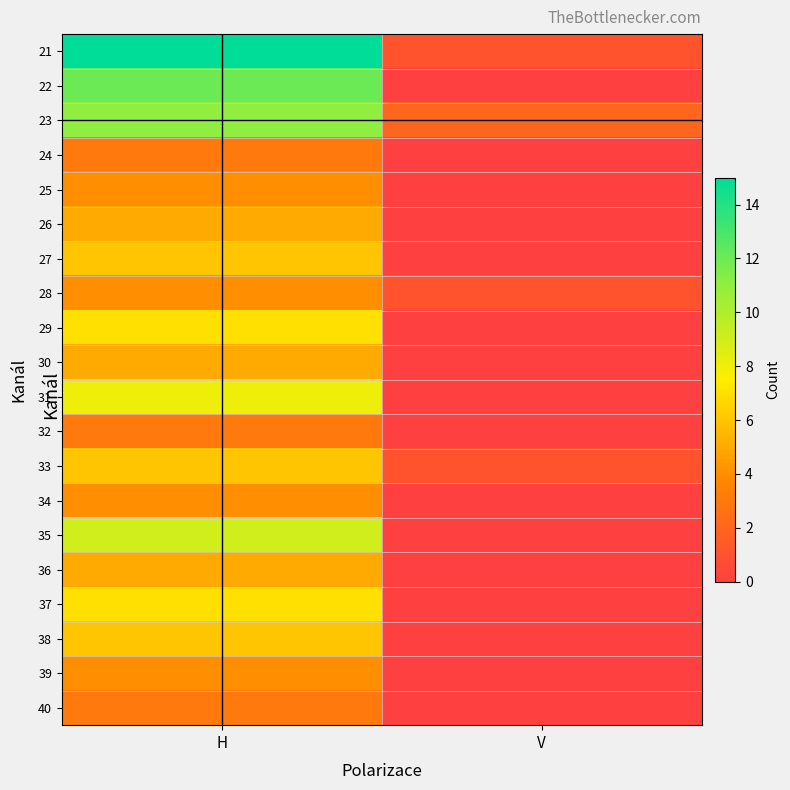

Which series has the largest total across all categories?

21